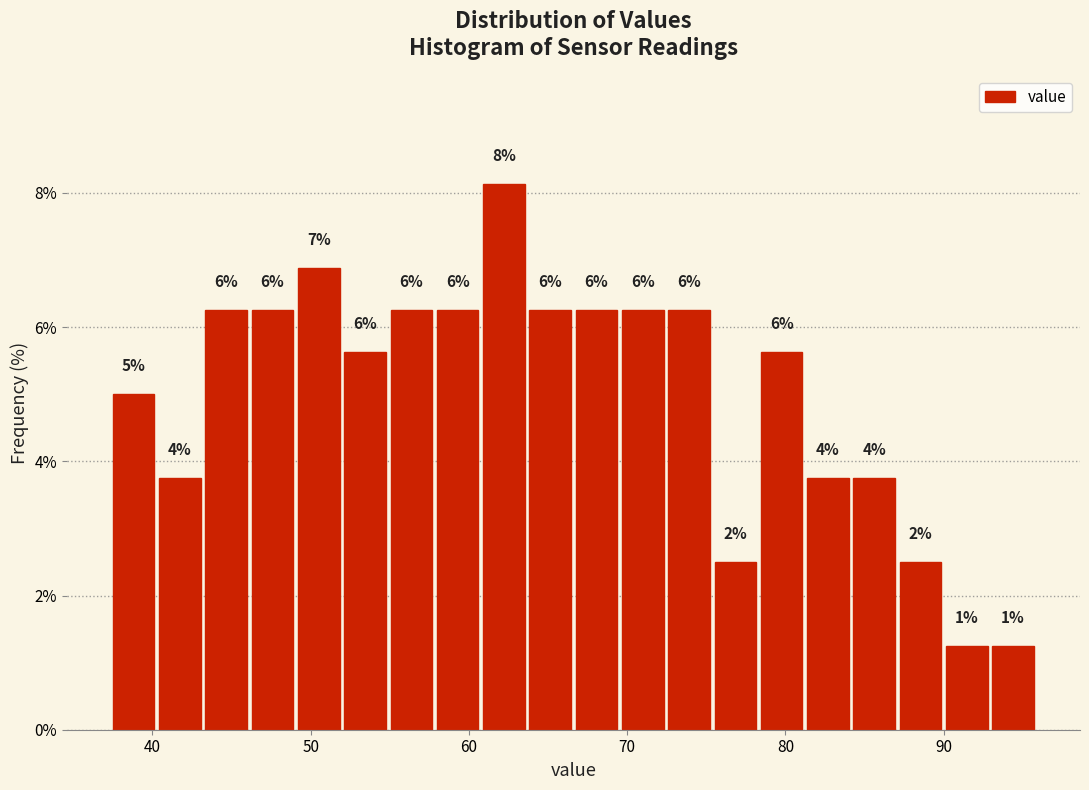

Read against the x-axis, roughly where is the centre of the tallest bar?

62